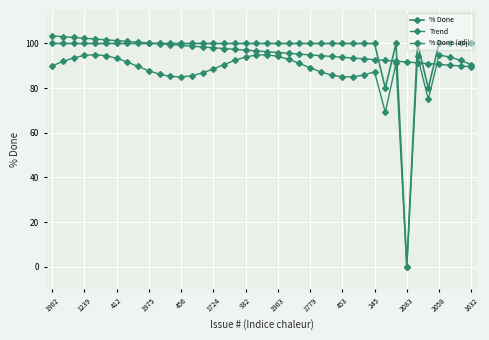

How many lines are shown in the chart?

3